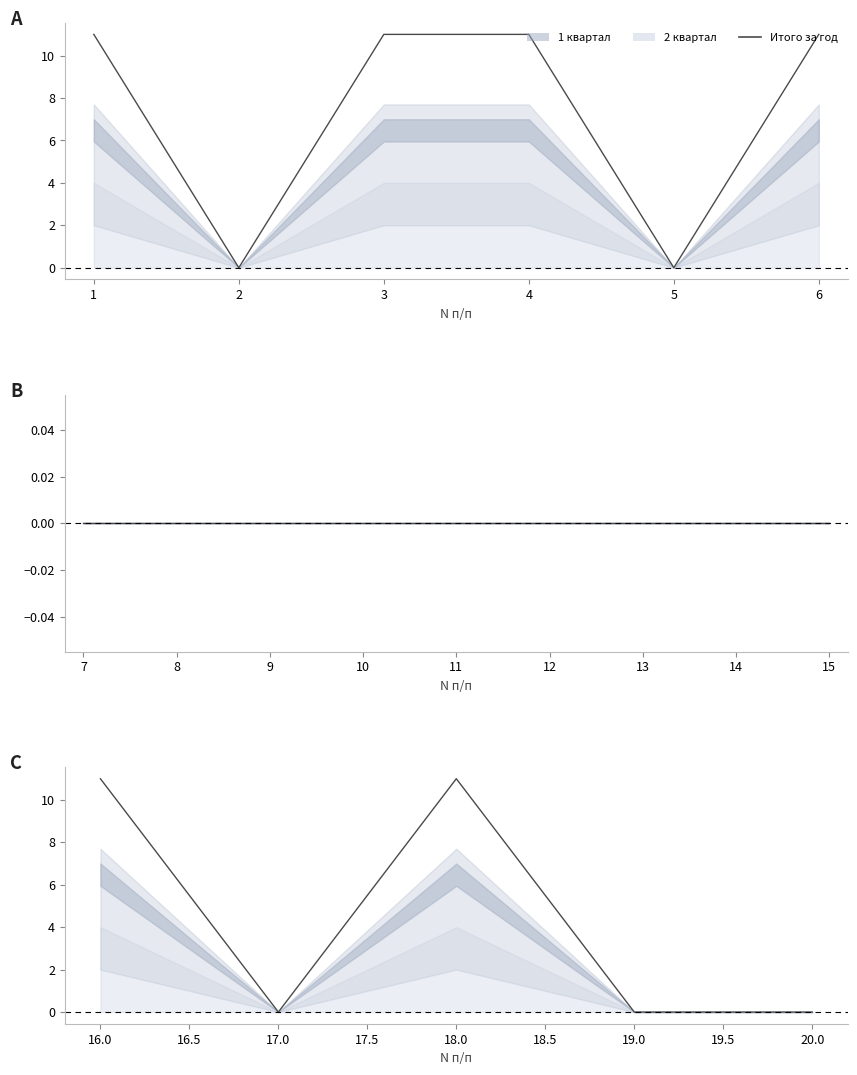

What is the maximum value shown in the chart?

11